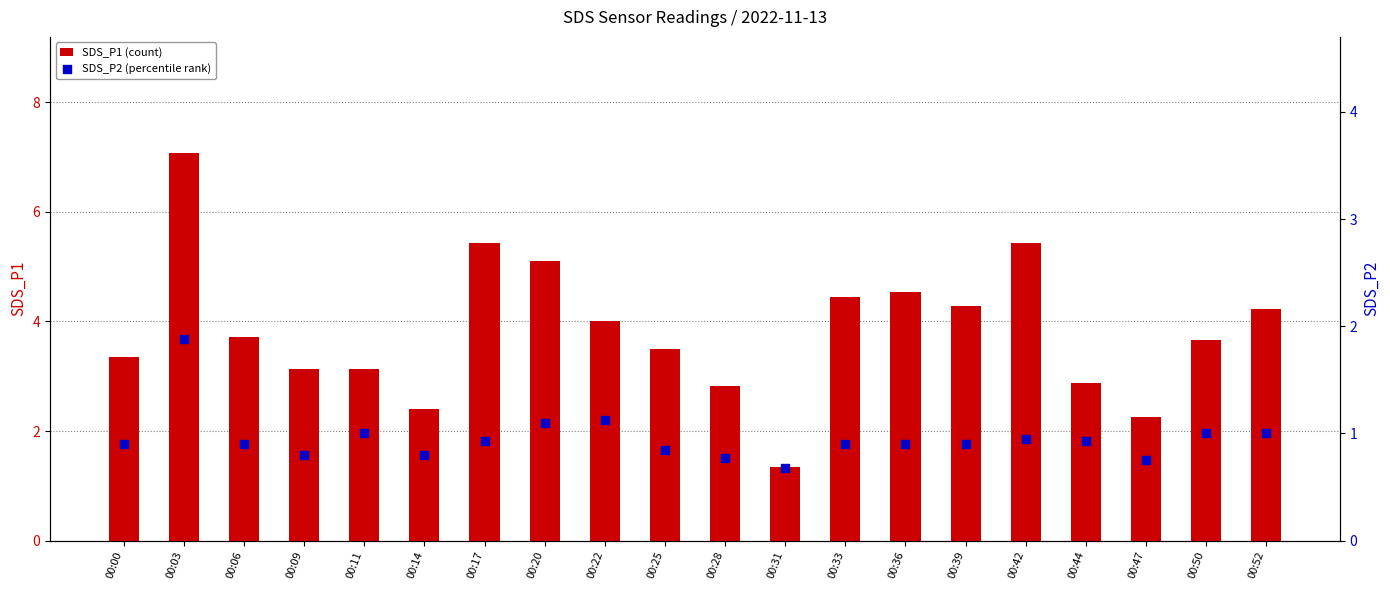

Which series contains the lowest Y value?

SDS_P2 (percentile rank)